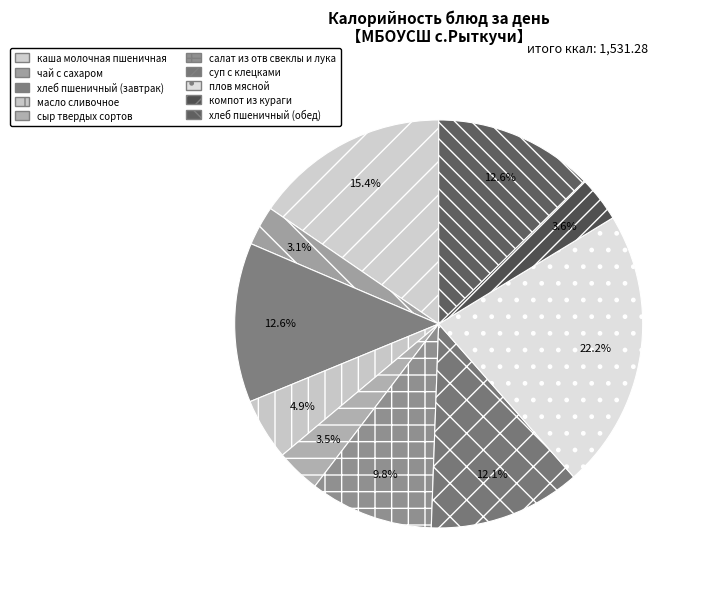

Approximately how many times larger is the value at компот из кураги compared to сыр твердых сортов?

1.0